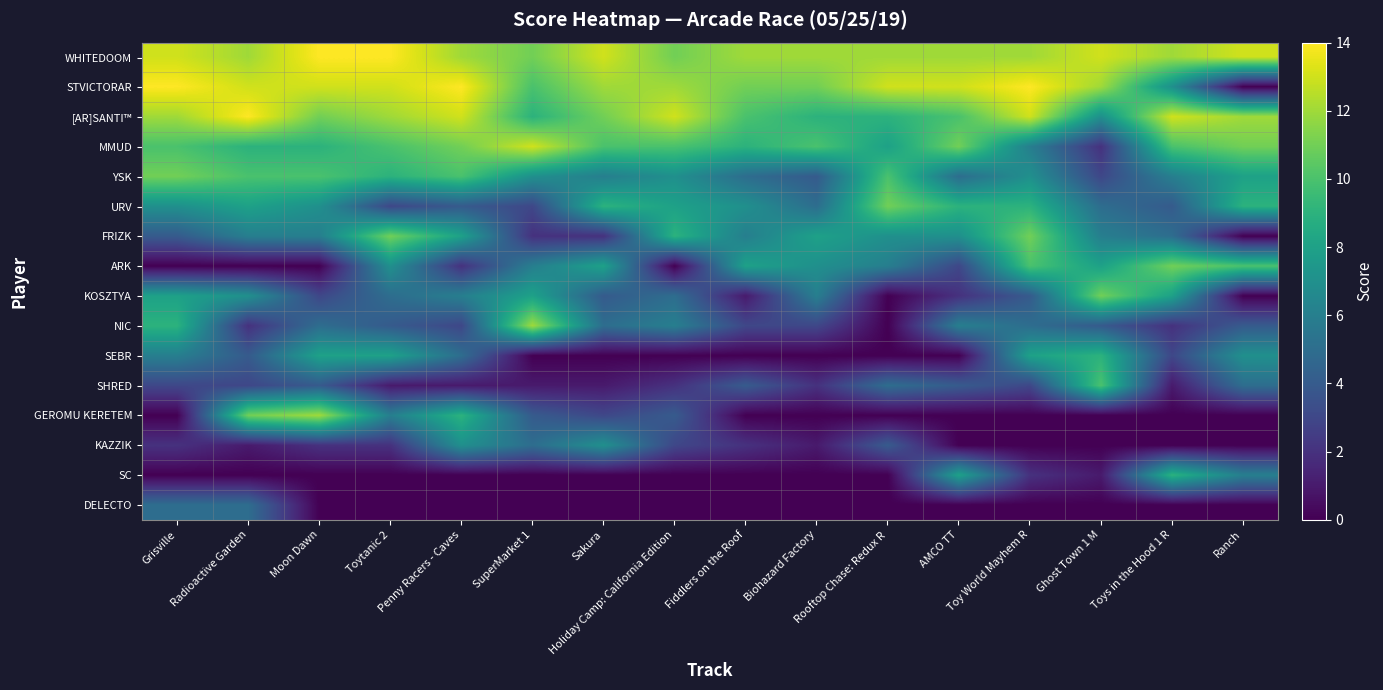

Reading left to right, what are all the values shown in this chart?

WHITEDOOM: Grisville=13	Radioactive Garden=12	Moon Dawn=14	Toytanic 2=14	Penny Racers - Caves=12	SuperMarket 1=11	Sakura=13	Holiday Camp: California Edition=11	Fiddlers on the Roof=12	Biohazard Factory=12	Rooftop Chase: Redux R=12	AMCO TT=12	Toy World Mayhem R=12	Ghost Town 1 M=13	Toys in the Hood 1 R=12	Ranch=13
STVICTORAR: Grisville=14	Radioactive Garden=13	Moon Dawn=13	Toytanic 2=13	Penny Racers - Caves=14	SuperMarket 1=10	Sakura=12	Holiday Camp: California Edition=12	Fiddlers on the Roof=11	Biohazard Factory=11	Rooftop Chase: Redux R=13	AMCO TT=13	Toy World Mayhem R=14	Ghost Town 1 M=12	Toys in the Hood 1 R=7	Ranch=0
[AR]SANTI™: Grisville=12	Radioactive Garden=14	Moon Dawn=11	Toytanic 2=12	Penny Racers - Caves=13	SuperMarket 1=9	Sakura=11	Holiday Camp: California Edition=13	Fiddlers on the Roof=10	Biohazard Factory=9	Rooftop Chase: Redux R=9	AMCO TT=10	Toy World Mayhem R=13	Ghost Town 1 M=7	Toys in the Hood 1 R=13	Ranch=12
MMUD: Grisville=10	Radioactive Garden=9	Moon Dawn=9	Toytanic 2=10	Penny Racers - Caves=11	SuperMarket 1=13	Sakura=10	Holiday Camp: California Edition=10	Fiddlers on the Roof=9	Biohazard Factory=10	Rooftop Chase: Redux R=8	AMCO TT=11	Toy World Mayhem R=6	Ghost Town 1 M=2	Toys in the Hood 1 R=10	Ranch=11
YSK: Grisville=11	Radioactive Garden=10	Moon Dawn=10	Toytanic 2=9	Penny Racers - Caves=10	SuperMarket 1=7	Sakura=6	Holiday Camp: California Edition=7	Fiddlers on the Roof=5	Biohazard Factory=4	Rooftop Chase: Redux R=10	AMCO TT=5	Toy World Mayhem R=7	Ghost Town 1 M=3	Toys in the Hood 1 R=6	Ranch=8
URV: Grisville=7	Radioactive Garden=8	Moon Dawn=7	Toytanic 2=3	Penny Racers - Caves=4	SuperMarket 1=3	Sakura=9	Holiday Camp: California Edition=8	Fiddlers on the Roof=7	Biohazard Factory=5	Rooftop Chase: Redux R=11	AMCO TT=9	Toy World Mayhem R=9	Ghost Town 1 M=5	Toys in the Hood 1 R=4	Ranch=9
FRIZK: Grisville=4	Radioactive Garden=6	Moon Dawn=6	Toytanic 2=11	Penny Racers - Caves=8	SuperMarket 1=2	Sakura=2	Holiday Camp: California Edition=9	Fiddlers on the Roof=6	Biohazard Factory=8	Rooftop Chase: Redux R=7	AMCO TT=7	Toy World Mayhem R=11	Ghost Town 1 M=6	Toys in the Hood 1 R=5	Ranch=0
ARK: Grisville=0	Radioactive Garden=0	Moon Dawn=0	Toytanic 2=7	Penny Racers - Caves=2	SuperMarket 1=6	Sakura=8	Holiday Camp: California Edition=0	Fiddlers on the Roof=8	Biohazard Factory=7	Rooftop Chase: Redux R=6	AMCO TT=3	Toy World Mayhem R=10	Ghost Town 1 M=8	Toys in the Hood 1 R=11	Ranch=10
KOSZTYA: Grisville=8	Radioactive Garden=7	Moon Dawn=3	Toytanic 2=5	Penny Racers - Caves=6	SuperMarket 1=8	Sakura=4	Holiday Camp: California Edition=5	Fiddlers on the Roof=1	Biohazard Factory=6	Rooftop Chase: Redux R=0	AMCO TT=2	Toy World Mayhem R=4	Ghost Town 1 M=11	Toys in the Hood 1 R=8	Ranch=0
NIC: Grisville=9	Radioactive Garden=2	Moon Dawn=5	Toytanic 2=4	Penny Racers - Caves=3	SuperMarket 1=12	Sakura=5	Holiday Camp: California Edition=6	Fiddlers on the Roof=3	Biohazard Factory=3	Rooftop Chase: Redux R=0	AMCO TT=6	Toy World Mayhem R=5	Ghost Town 1 M=4	Toys in the Hood 1 R=2	Ranch=4
SEBR: Grisville=6	Radioactive Garden=4	Moon Dawn=8	Toytanic 2=8	Penny Racers - Caves=5	SuperMarket 1=0	Sakura=0	Holiday Camp: California Edition=0	Fiddlers on the Roof=0	Biohazard Factory=0	Rooftop Chase: Redux R=0	AMCO TT=0	Toy World Mayhem R=8	Ghost Town 1 M=9	Toys in the Hood 1 R=3	Ranch=7
SHRED: Grisville=3	Radioactive Garden=3	Moon Dawn=4	Toytanic 2=1	Penny Racers - Caves=1	SuperMarket 1=1	Sakura=1	Holiday Camp: California Edition=2	Fiddlers on the Roof=4	Biohazard Factory=2	Rooftop Chase: Redux R=5	AMCO TT=4	Toy World Mayhem R=3	Ghost Town 1 M=10	Toys in the Hood 1 R=1	Ranch=5
GEROMU KERETEM: Grisville=0	Radioactive Garden=11	Moon Dawn=12	Toytanic 2=6	Penny Racers - Caves=9	SuperMarket 1=4	Sakura=3	Holiday Camp: California Edition=4	Fiddlers on the Roof=0	Biohazard Factory=0	Rooftop Chase: Redux R=0	AMCO TT=0	Toy World Mayhem R=0	Ghost Town 1 M=0	Toys in the Hood 1 R=0	Ranch=0
KAZZIK: Grisville=2	Radioactive Garden=1	Moon Dawn=2	Toytanic 2=2	Penny Racers - Caves=7	SuperMarket 1=5	Sakura=7	Holiday Camp: California Edition=3	Fiddlers on the Roof=2	Biohazard Factory=1	Rooftop Chase: Redux R=4	AMCO TT=0	Toy World Mayhem R=0	Ghost Town 1 M=0	Toys in the Hood 1 R=0	Ranch=0
SC: Grisville=0	Radioactive Garden=0	Moon Dawn=0	Toytanic 2=0	Penny Racers - Caves=0	SuperMarket 1=0	Sakura=0	Holiday Camp: California Edition=0	Fiddlers on the Roof=0	Biohazard Factory=0	Rooftop Chase: Redux R=0	AMCO TT=8	Toy World Mayhem R=2	Ghost Town 1 M=1	Toys in the Hood 1 R=9	Ranch=6
DELECTO: Grisville=5	Radioactive Garden=5	Moon Dawn=0	Toytanic 2=0	Penny Racers - Caves=0	SuperMarket 1=0	Sakura=0	Holiday Camp: California Edition=0	Fiddlers on the Roof=0	Biohazard Factory=0	Rooftop Chase: Redux R=0	AMCO TT=0	Toy World Mayhem R=0	Ghost Town 1 M=0	Toys in the Hood 1 R=0	Ranch=0